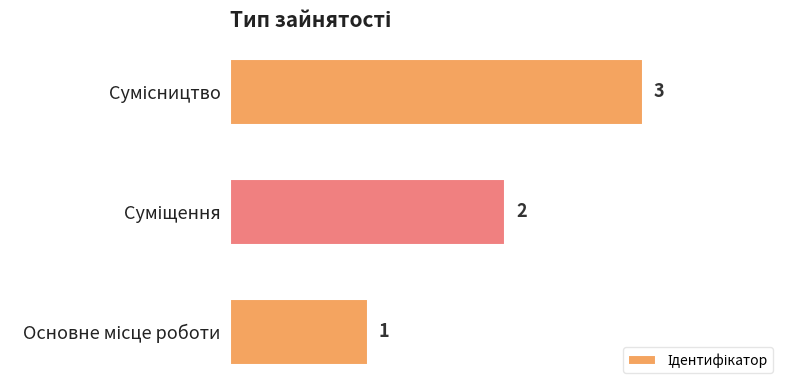

How many values are between 1 and 3?

3